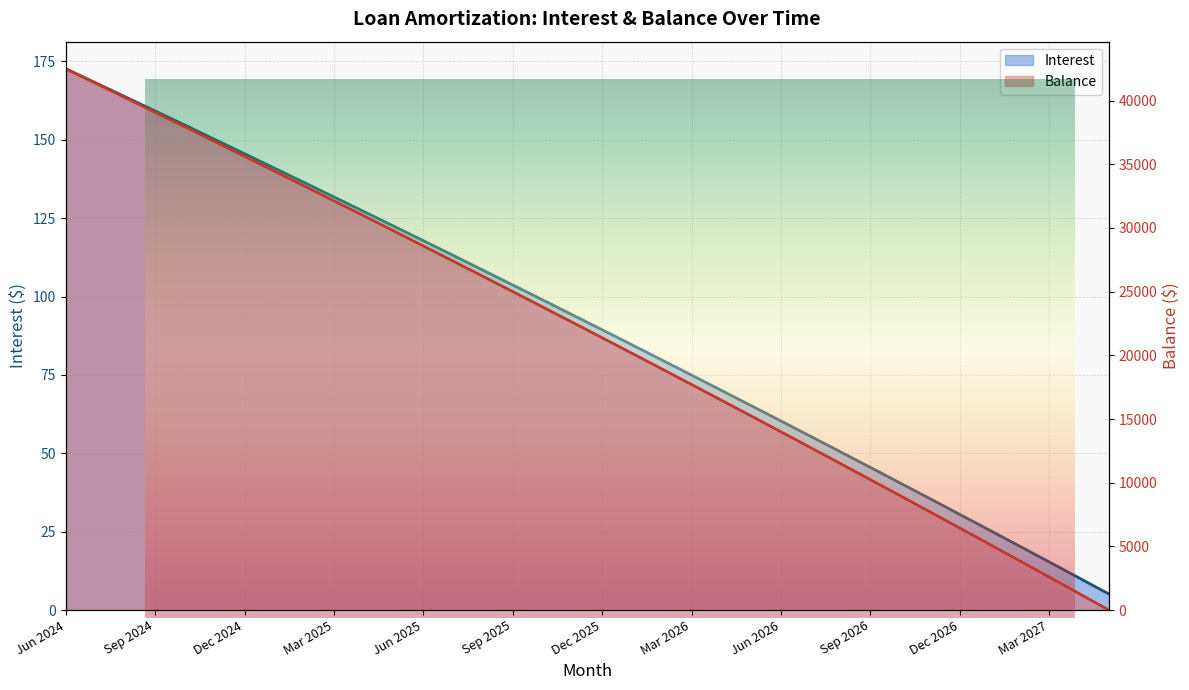

True or false: Interest has a value of 7.5 at May 2027.

False